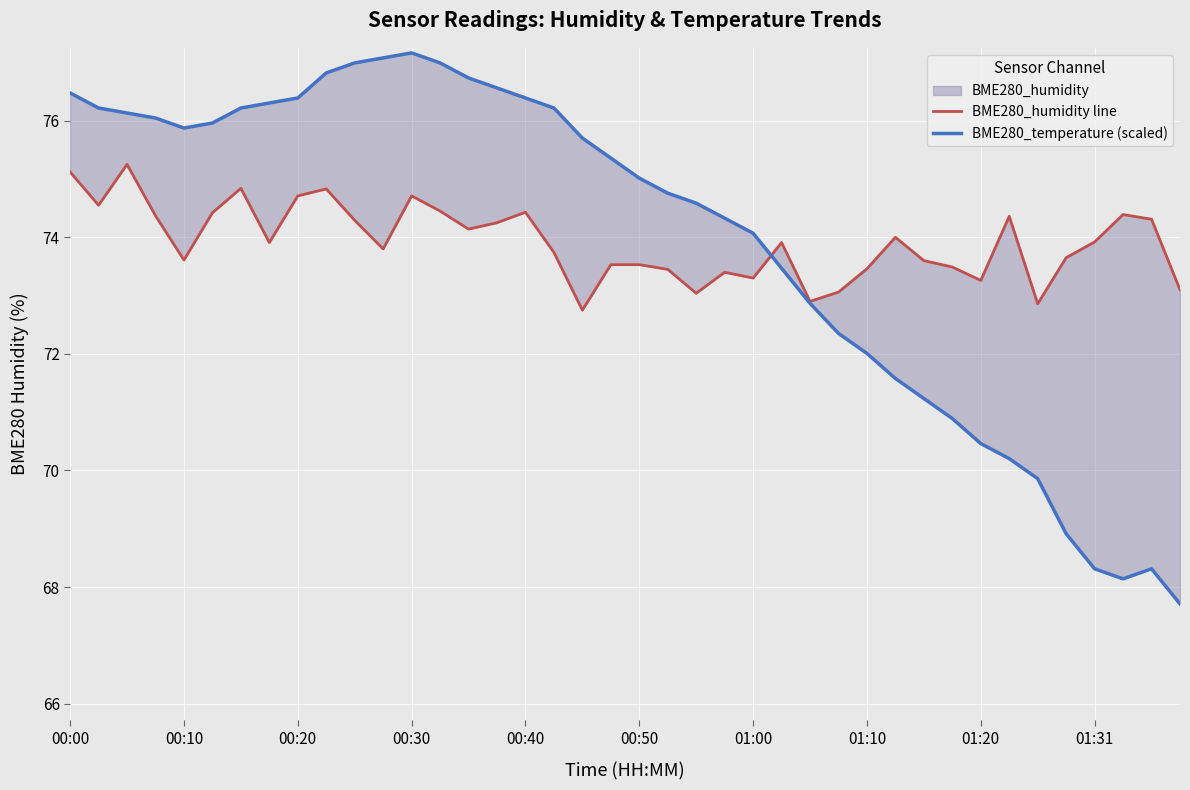

Where is the first local minimum for BME280_humidity line?

00:10